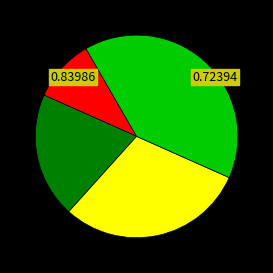

Is there any slice that represents more than half of the pie?

No